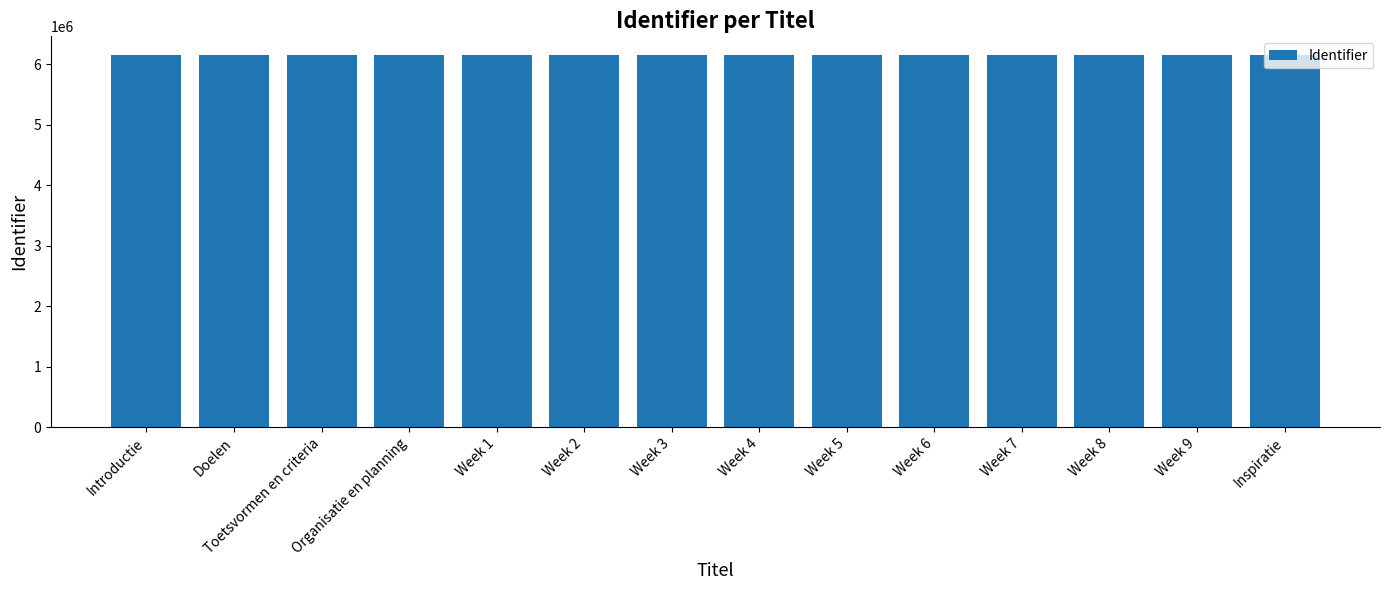

How many series are shown in this chart?

1